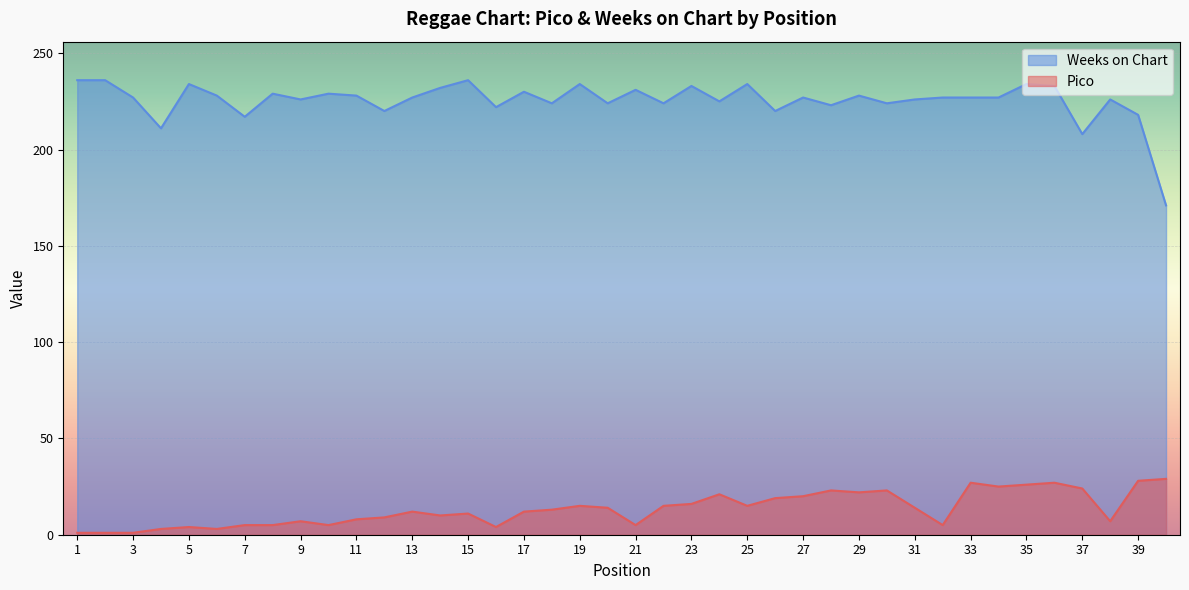

Does the chart display data point markers on the line(s)?

No